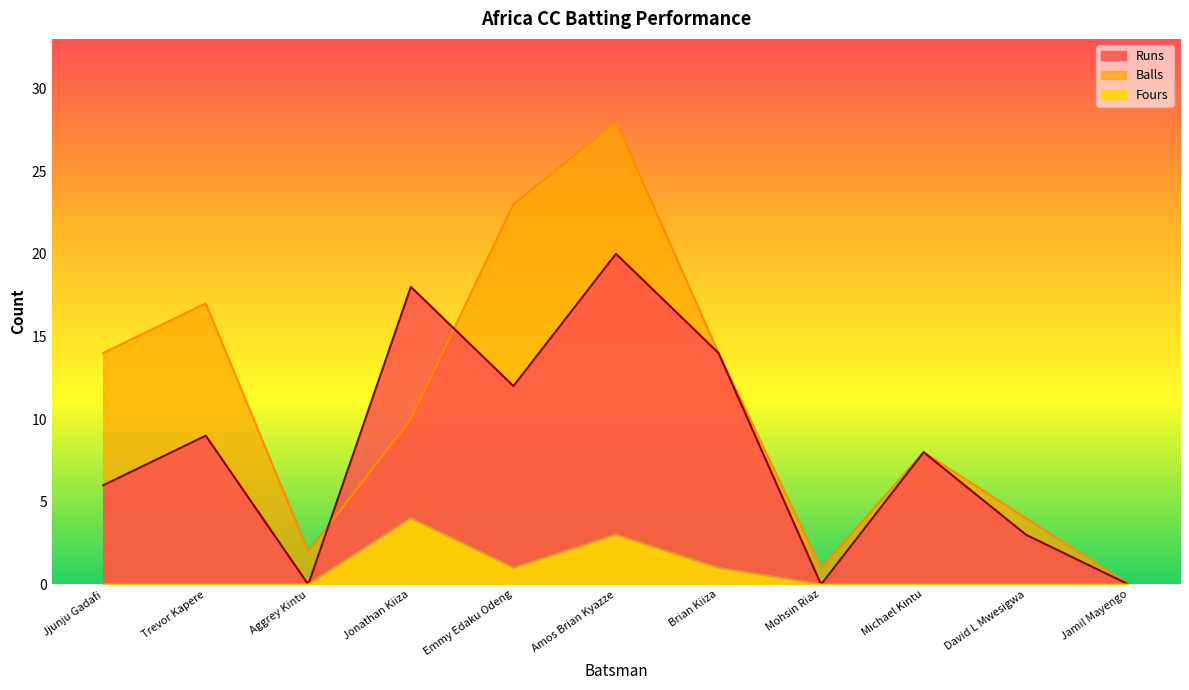

How many data points does each series have?

11